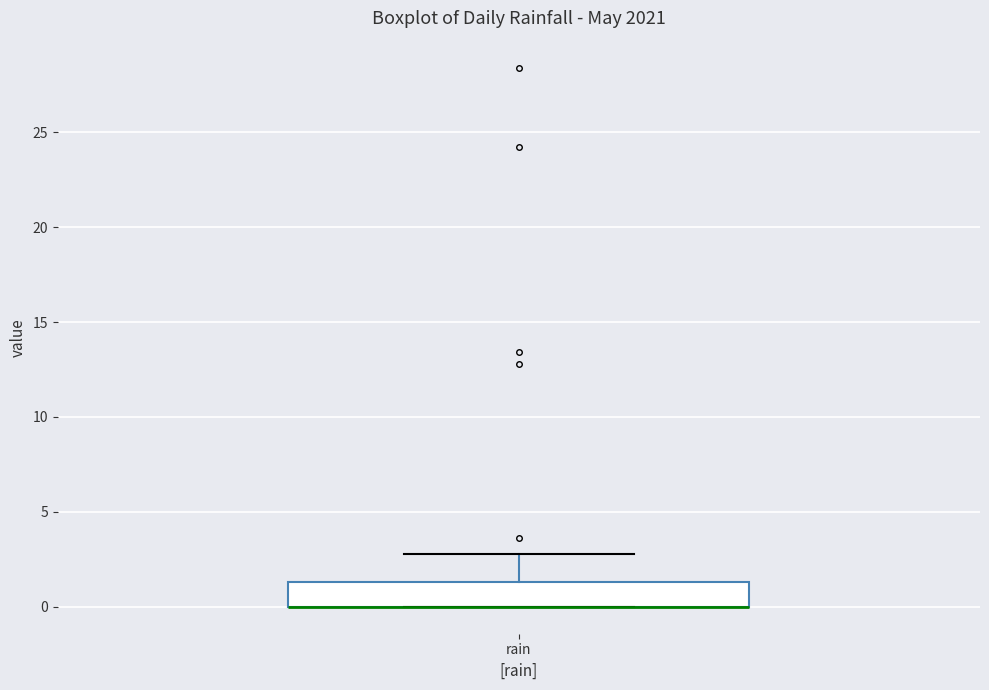

Read this box plot against the y-axis: the position of the median line, the range covered by the box, and the ends of both whiskers. The values are not printed on the chart, so give them approximately, as read against the axis.

median 0.0 (drawn on the box's lower edge), box 0.0 to 1.5, whiskers 0.0 to 3.0